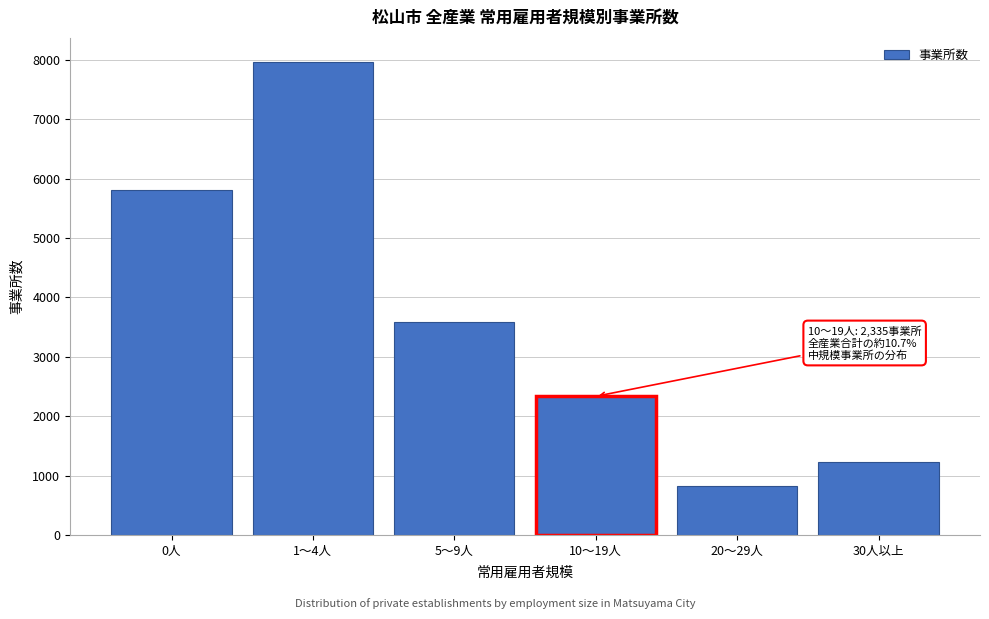

Reading left to right, transcribe all the data shown in this chart.

5809	7974	3595	2335	817	1235